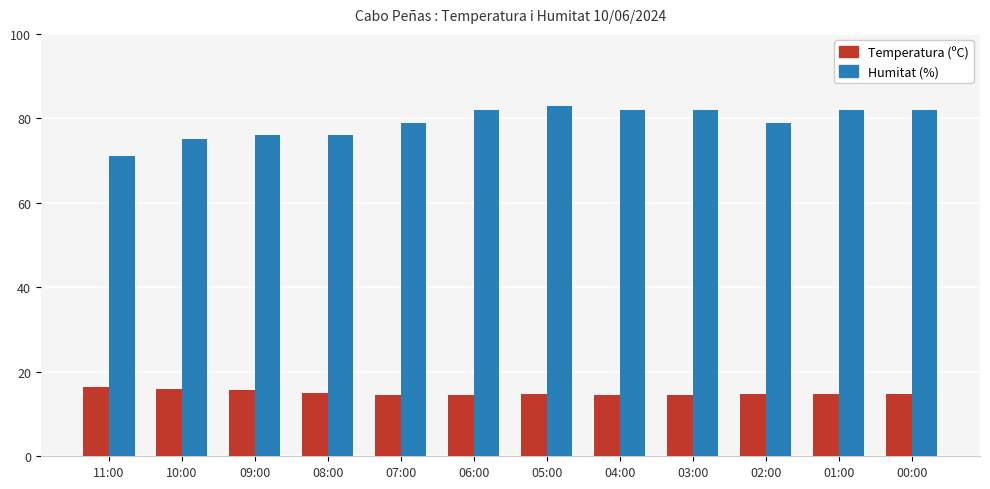

At 08:00, list the series in order from largest to smallest.

Humitat (%), Temperatura (ºC)